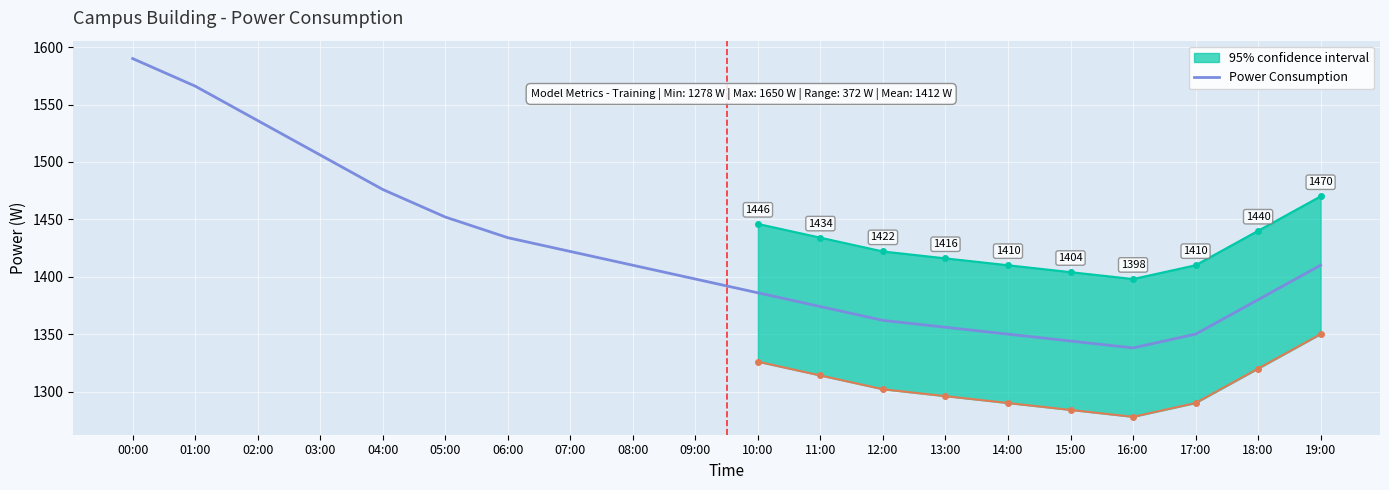

List the labels in order of value, smallest first.

16:00, 15:00, 14:00, 17:00, 13:00, 12:00, 11:00, 18:00, 10:00, 09:00, 08:00, 19:00, 07:00, 06:00, 05:00, 04:00, 03:00, 02:00, 01:00, 00:00